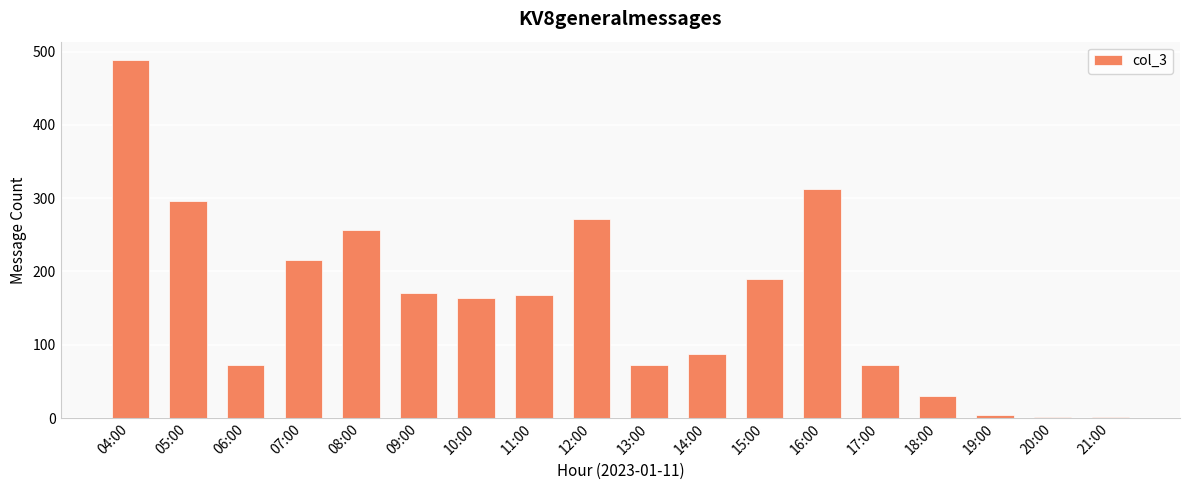

What is the greatest value displayed?

489